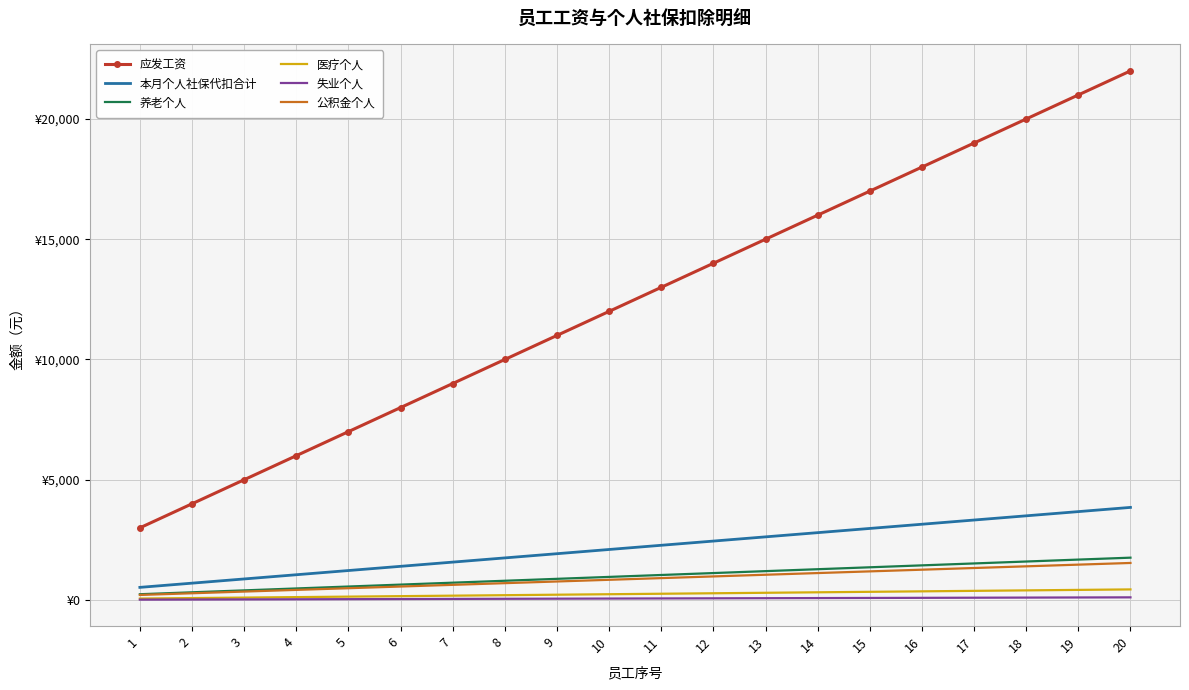

At which category is the sum across all series the highest?

20